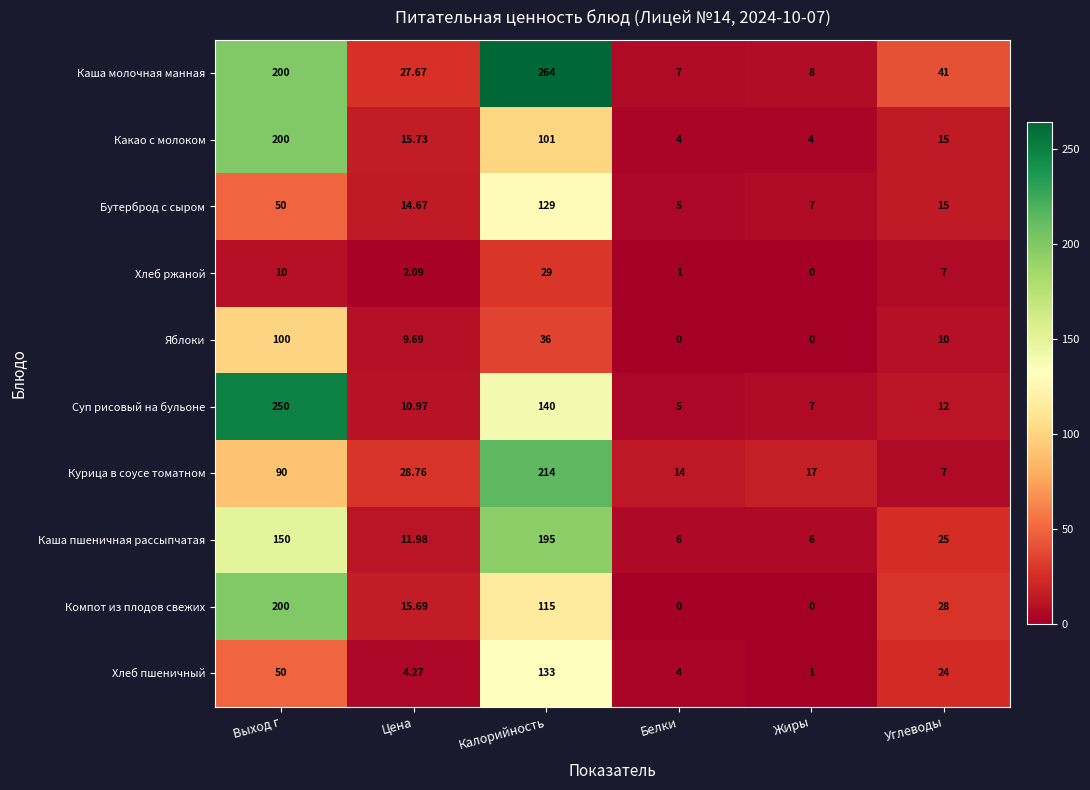

Count the number of categories in the chart.

6